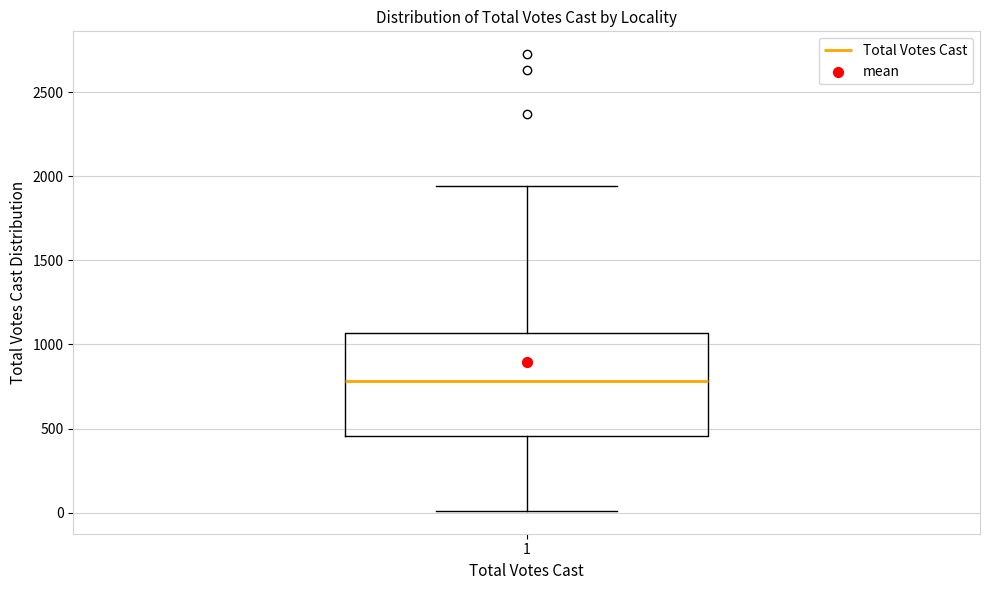

Transcribe this box plot: give where the median line is, the range the box spans, and where the two whiskers end, as read against the y-axis. The values are not printed on the chart, so give them approximately, as read against the axis.

median 800, box 450 to 1050, whiskers 0 to 1950